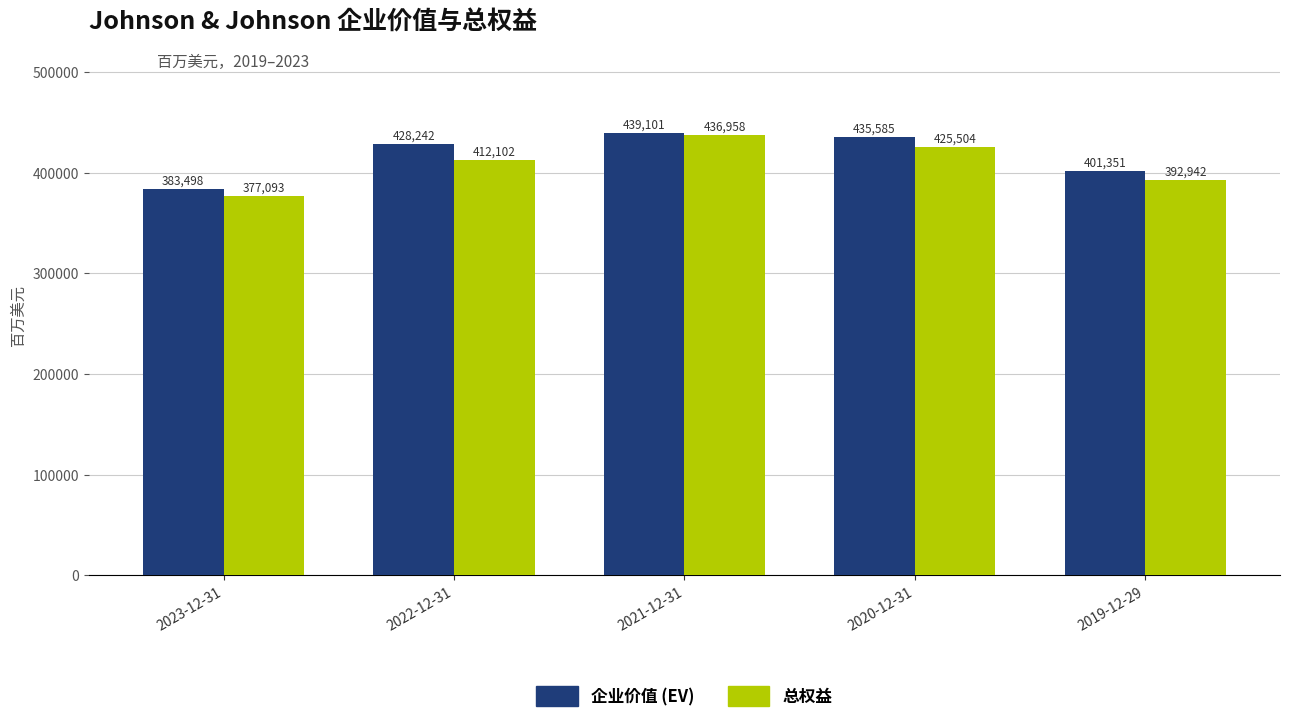

Between 2022-12-31 and 2019-12-29, which series saw the biggest shift?

企业价值 (EV)